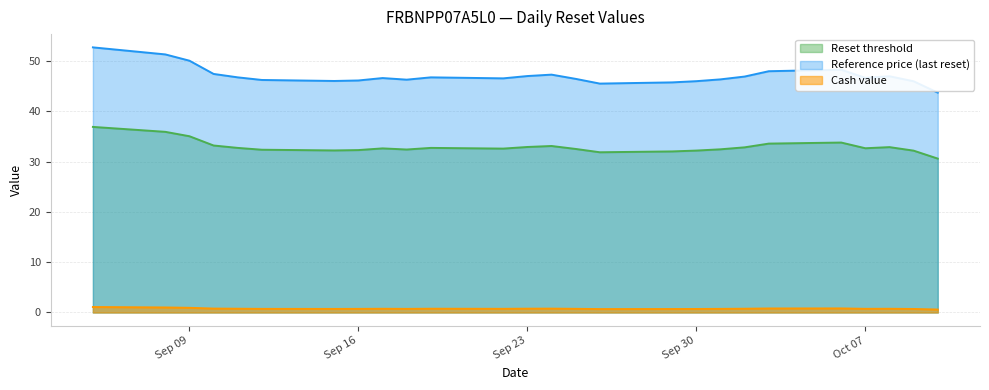

At 2025-10-02, list the series in order from smallest to largest.

Cash value, Reset threshold, Reference price (last reset)